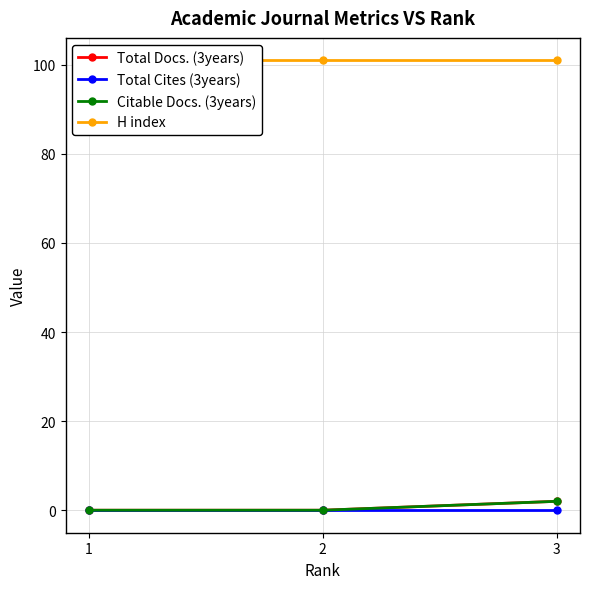

How many data points in Total Docs. (3years) are above 0?

1